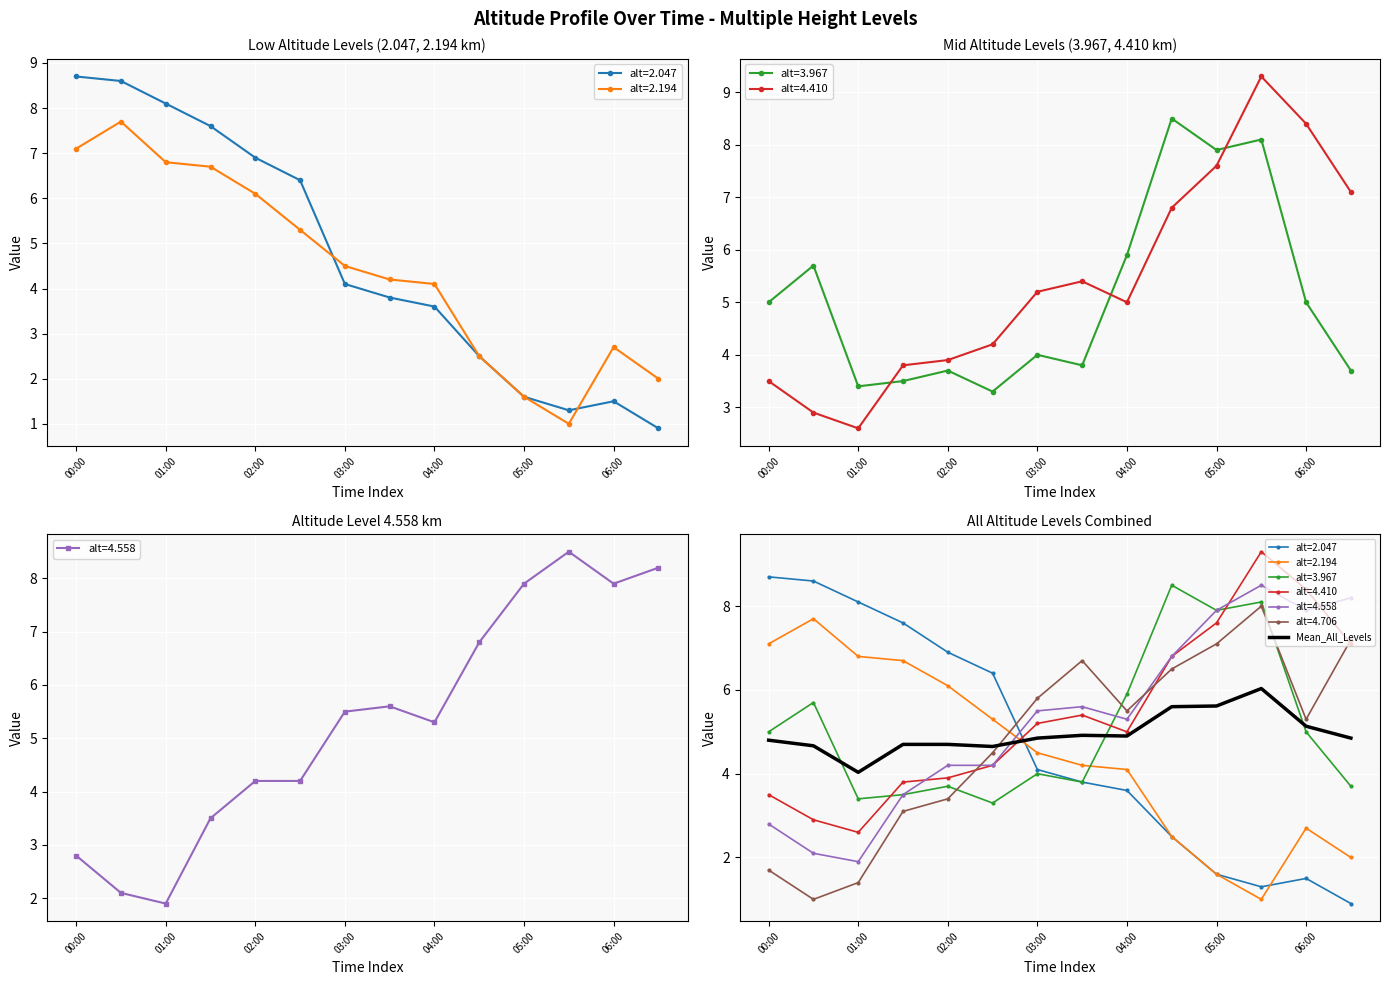

What position from the left is 04:00?

9